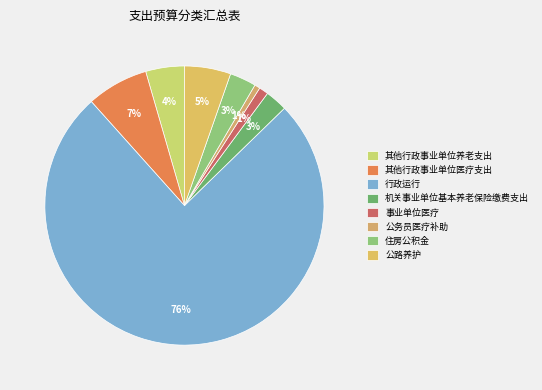

The 其他行政事业单位养老支出 slice represents 12% of the pie. True or false?

False